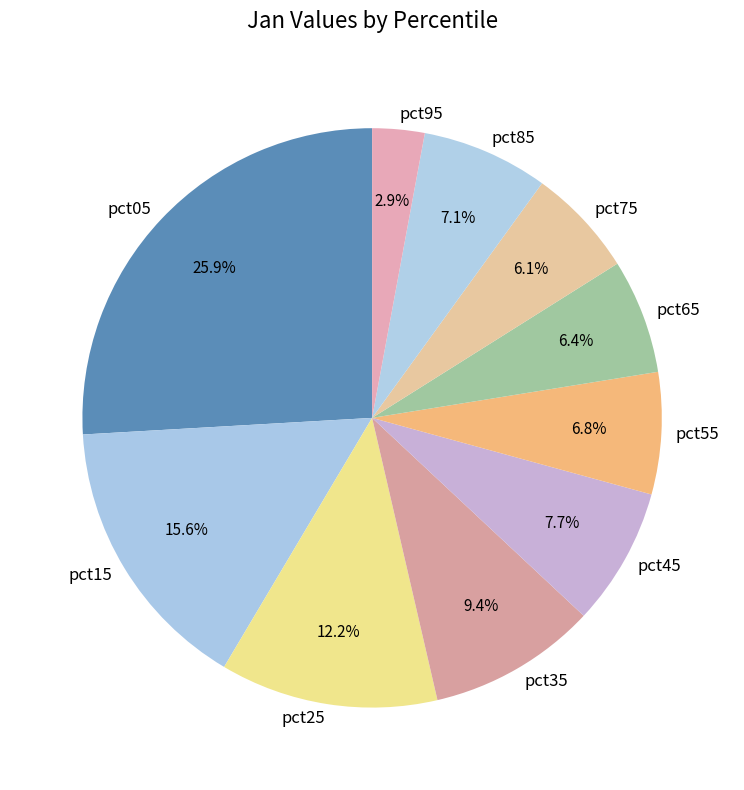

The pct15 slice represents 2% of the pie. True or false?

False